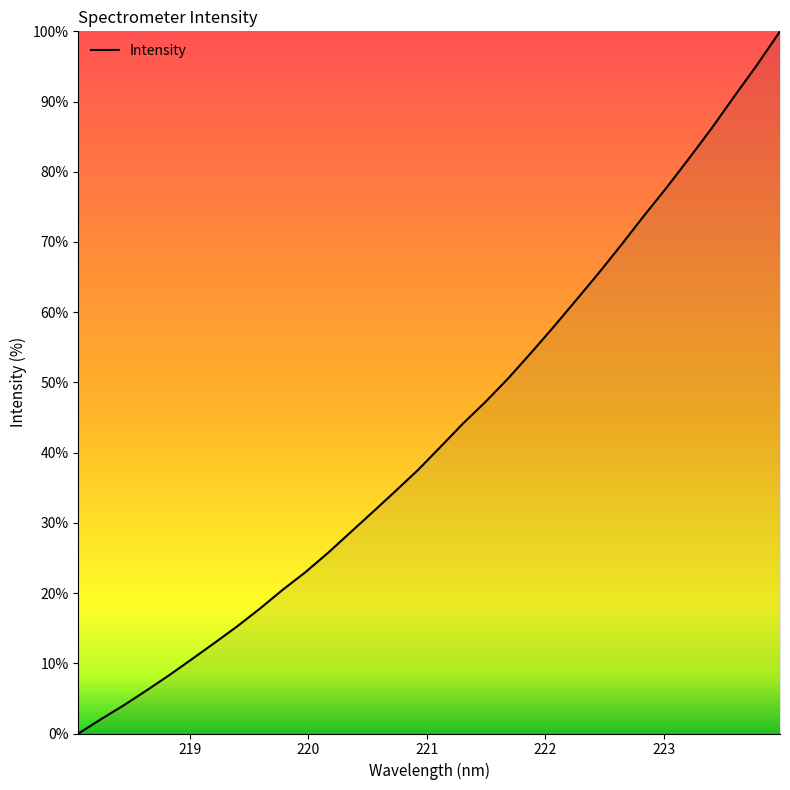

What is the difference between the maximum and minimum values?

100.0